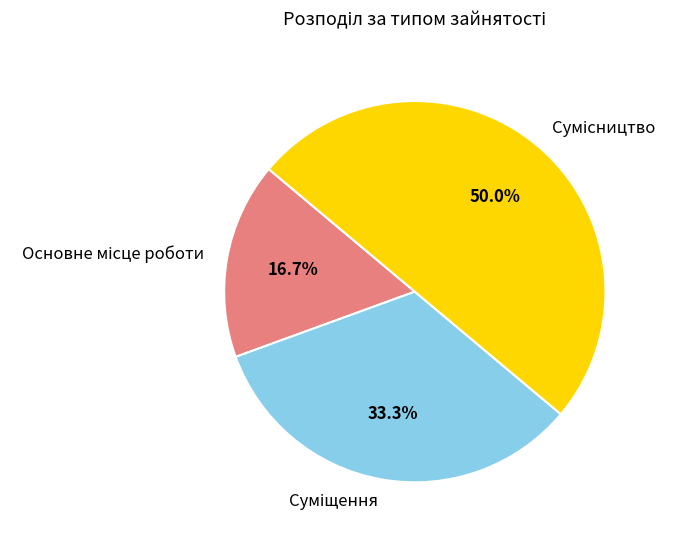

What is the ratio of the value at Основне місце роботи to the value at Сумісництво?

0.3